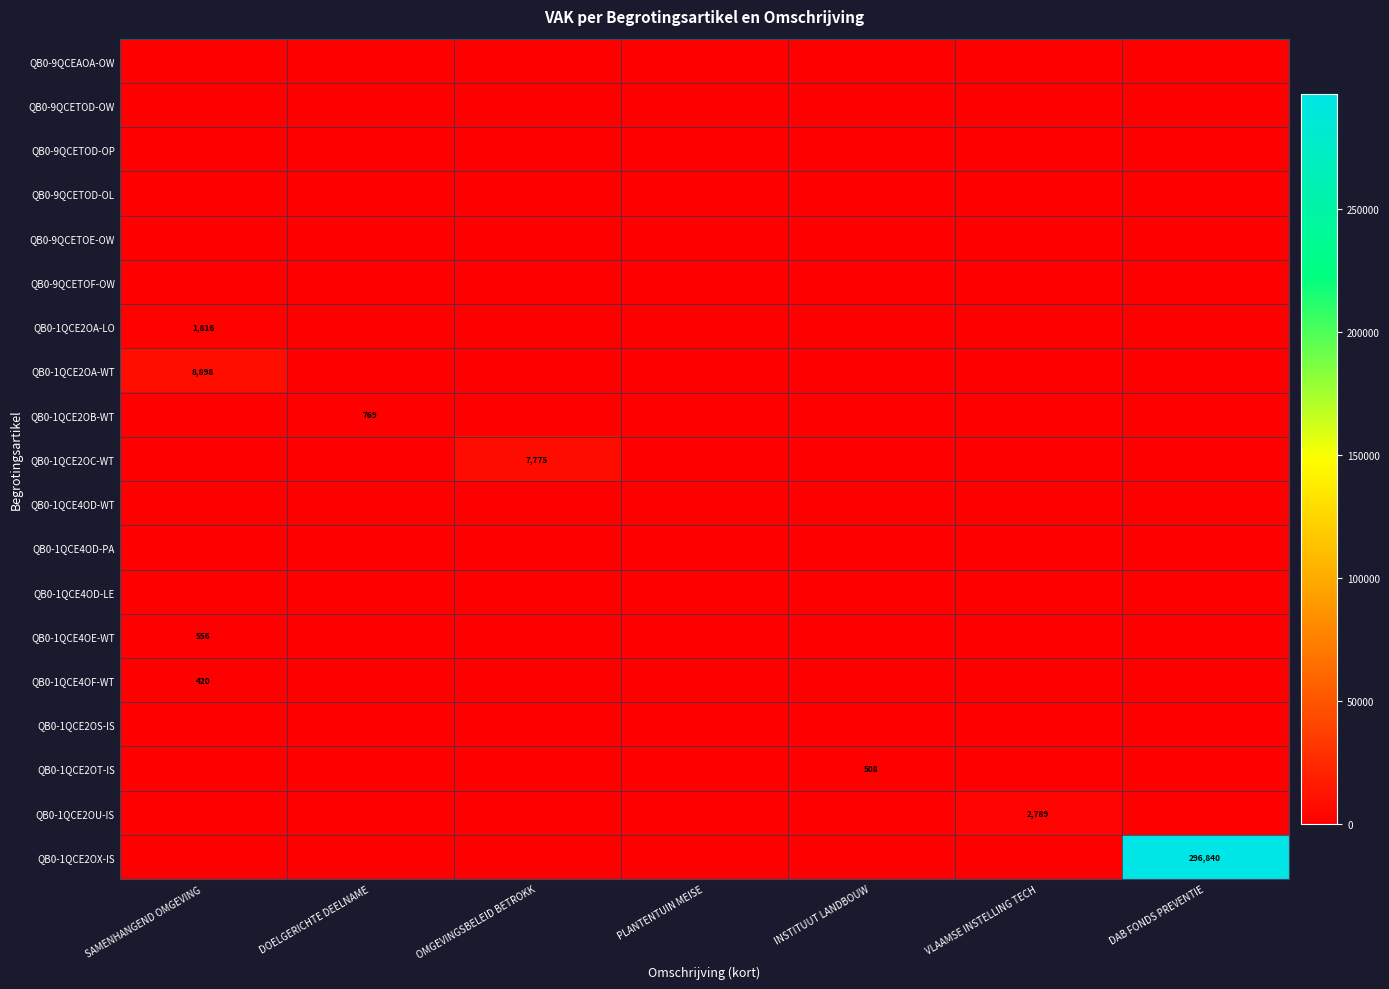

Is it true that QB0-1QCE2OC-WT equals 2124 at OMGEVINGSBELEID BETROKK?

False